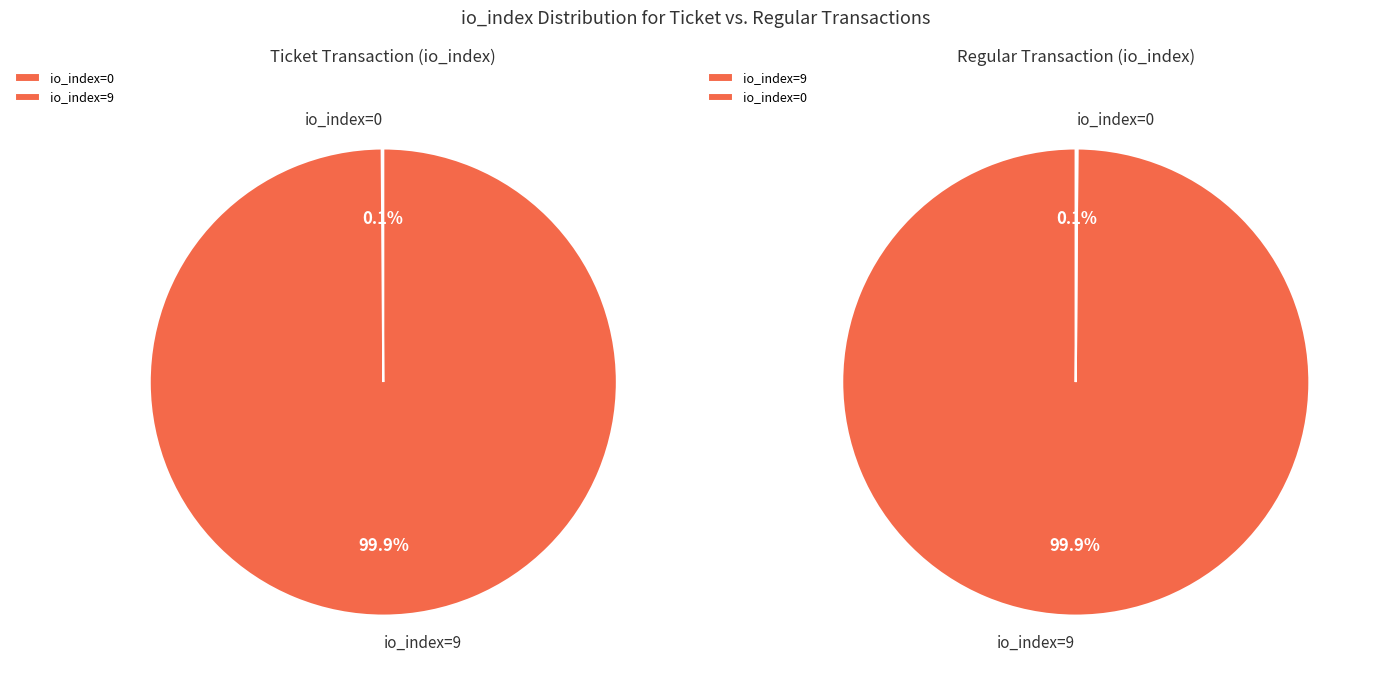

Which slice is the smallest?

direction=-1 (io_index=0)